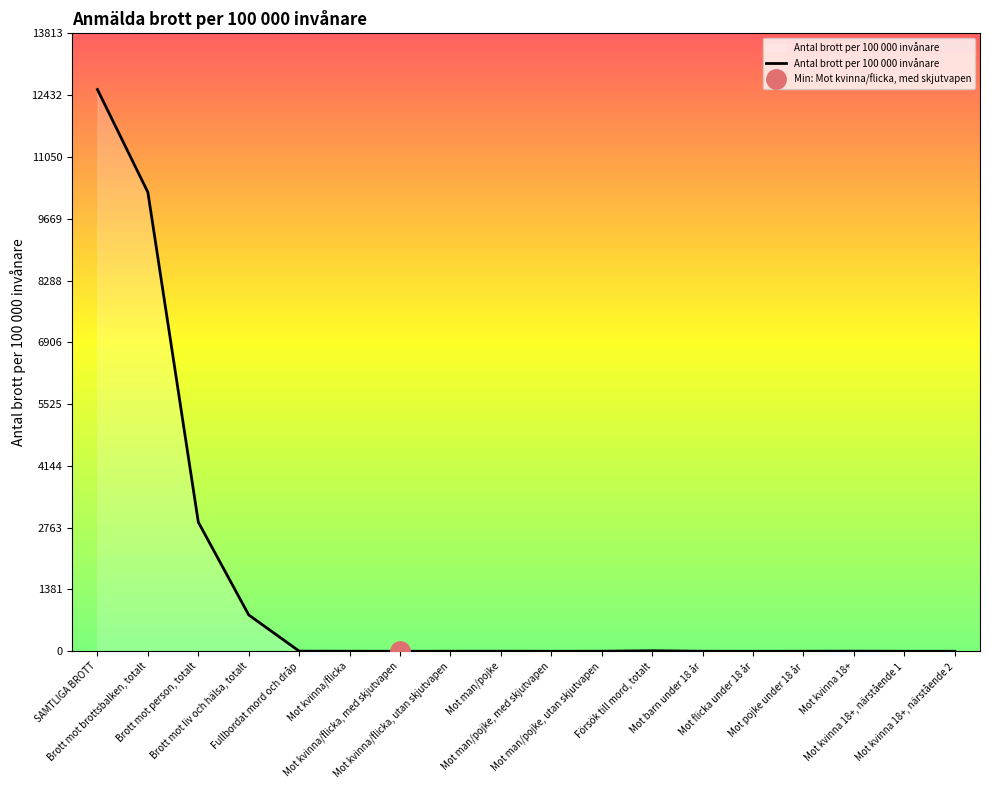

What is the difference between the second highest and second lowest values?

10260.0